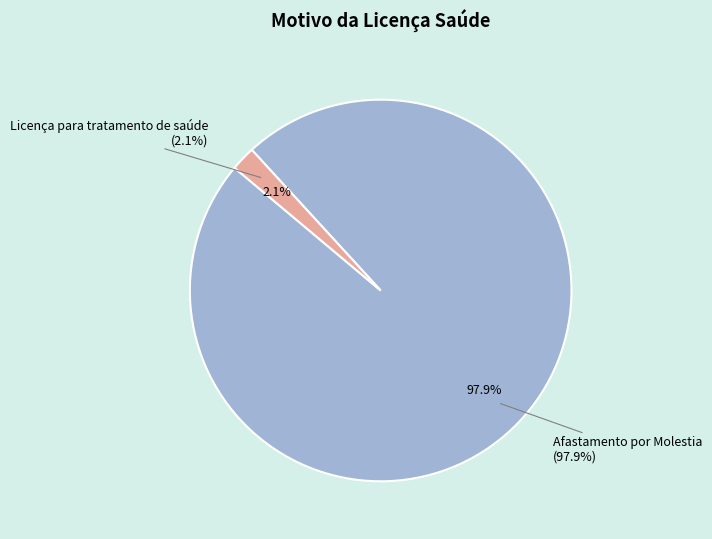

Is Afastamento por Molestia the majority of the pie?

Yes